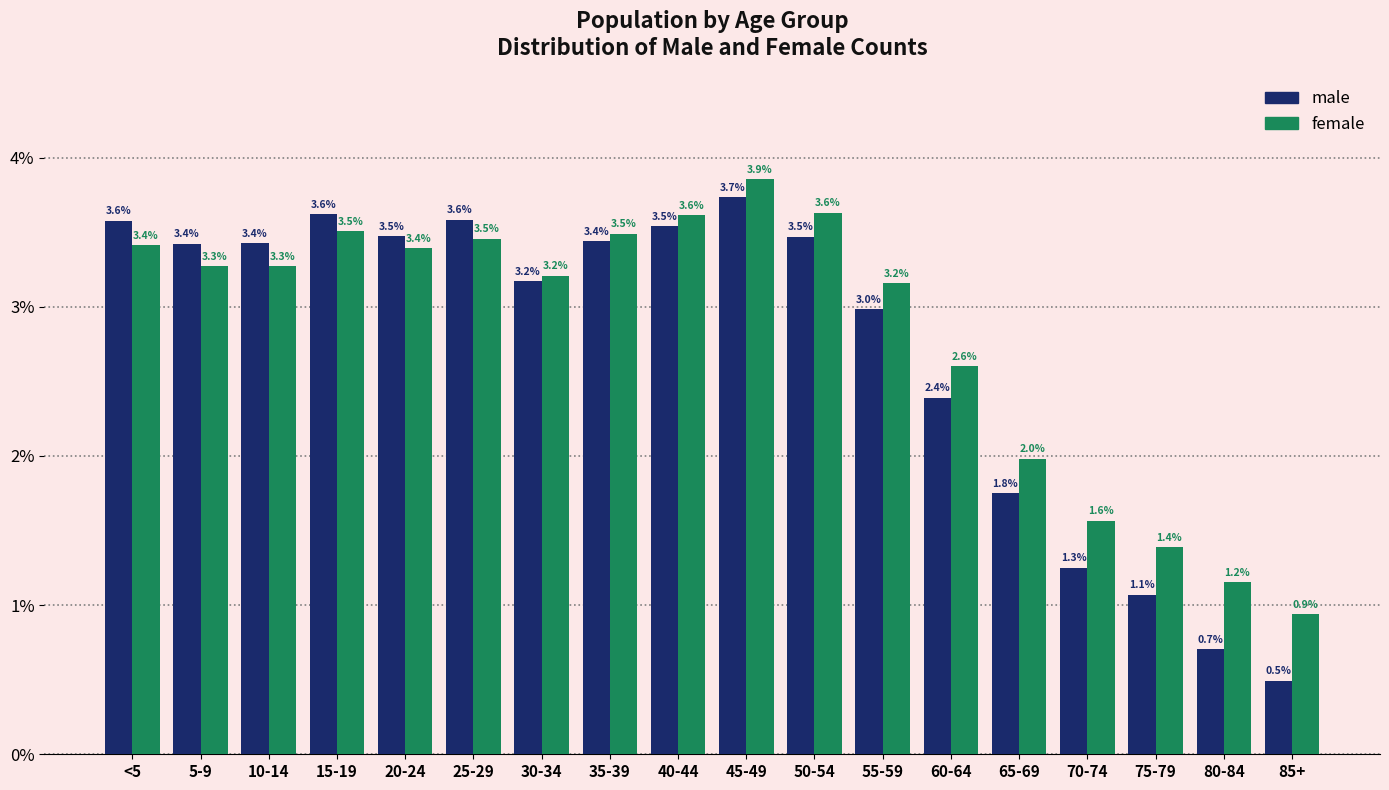

What are all the series names shown in the legend?

male, female